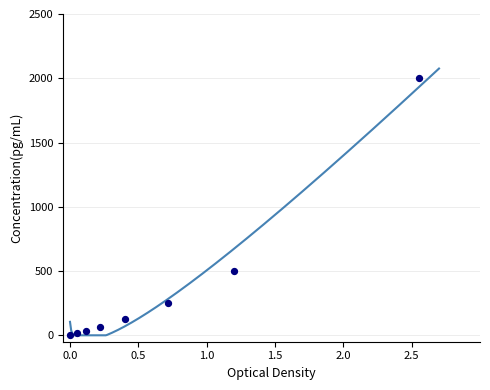

What is the range of Y values (max minus min)?

2000.0